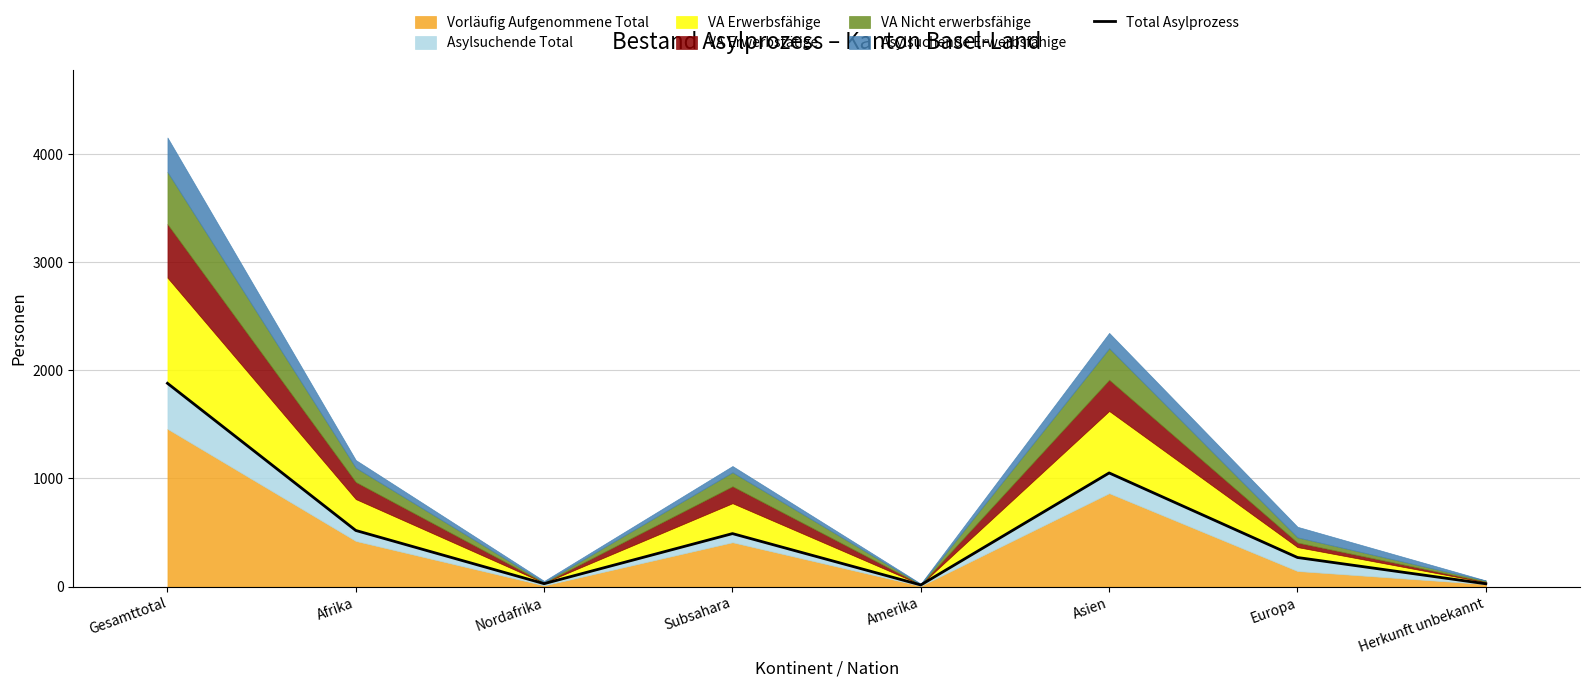

Rank the categories by value from highest to lowest.

Gesamttotal, Asien, Afrika, Subsahara, Europa, Nordafrika, Herkunft unbekannt, Amerika